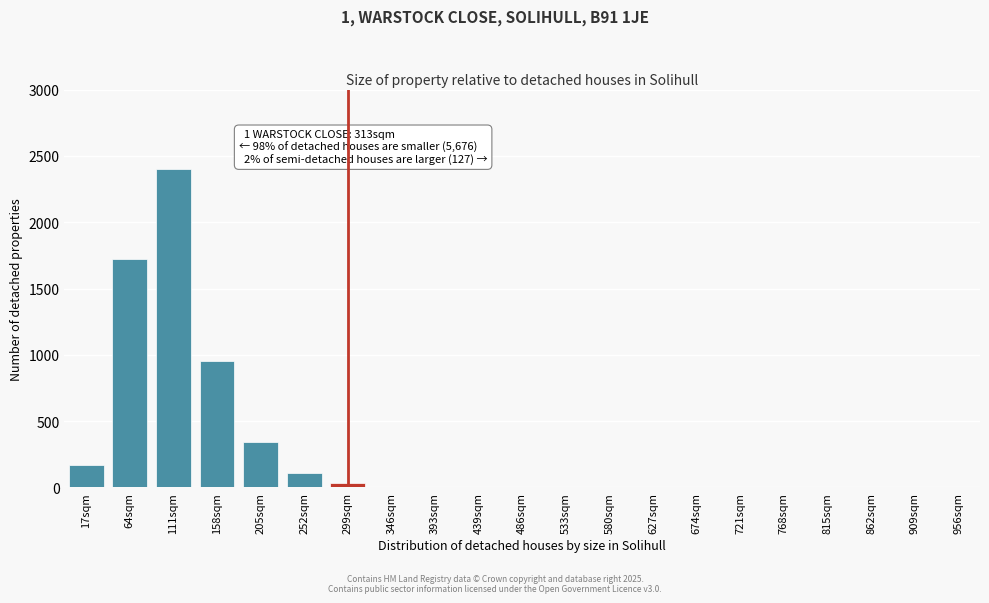

Reading left to right, extract all data points from this chart.

17sqm=170	64sqm=1720	111sqm=2400	158sqm=950	205sqm=340	252sqm=110	299sqm=30	346sqm=0	393sqm=0	439sqm=0	486sqm=0	533sqm=0	580sqm=0	627sqm=0	674sqm=0	721sqm=0	768sqm=0	815sqm=0	862sqm=0	909sqm=0	956sqm=0